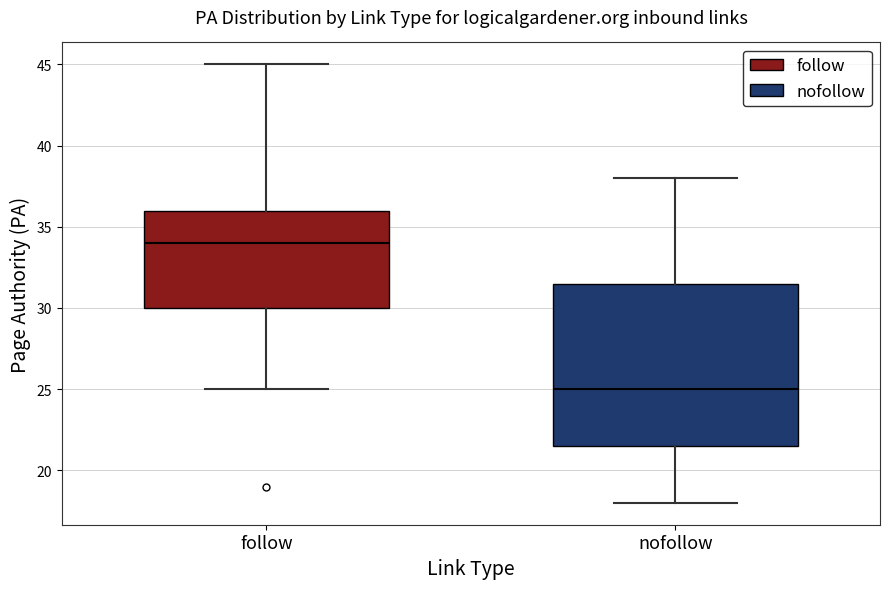

Which box is the tallest, from its lower edge to its upper edge?

nofollow